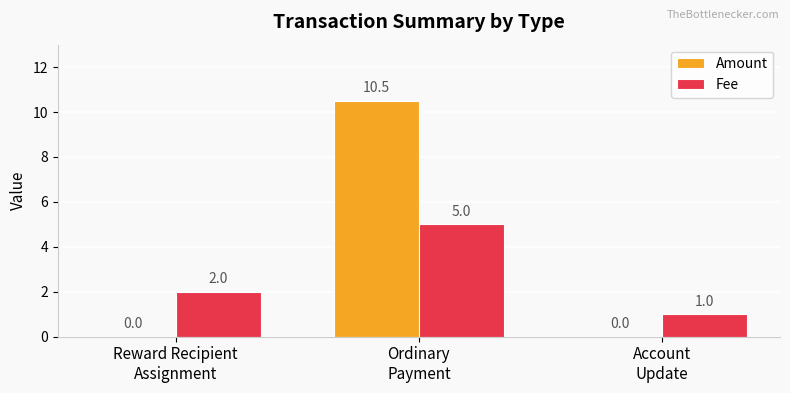

Reading right to left, transcribe all the data shown in this chart.

Amount: 0.0	10.5	0.0
Fee: 1.0	5.0	2.0